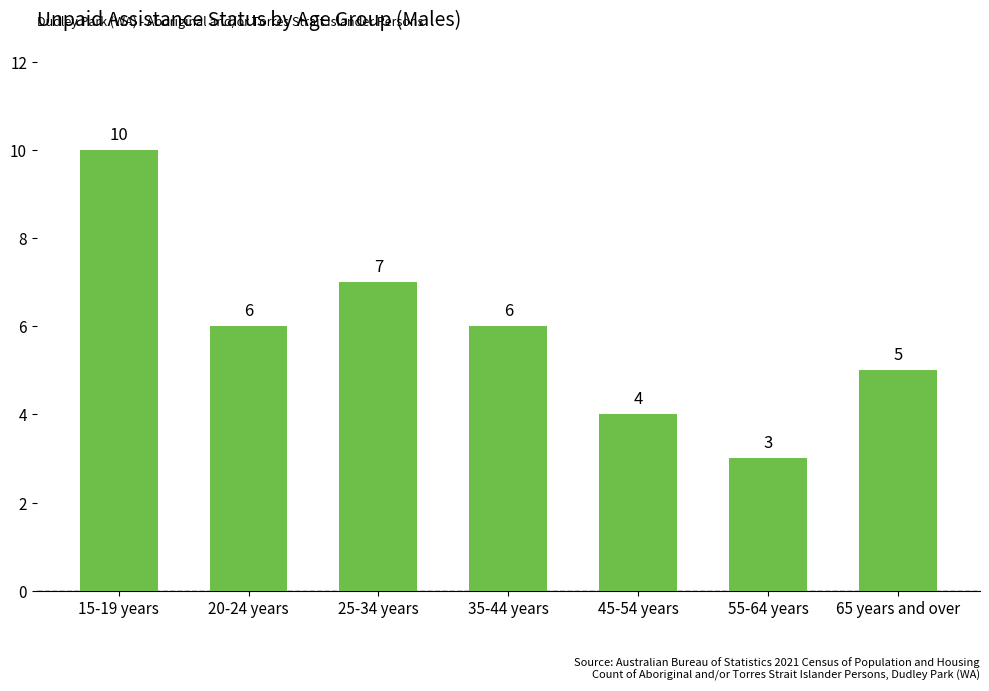

Count the values in the range 4 to 7.

5